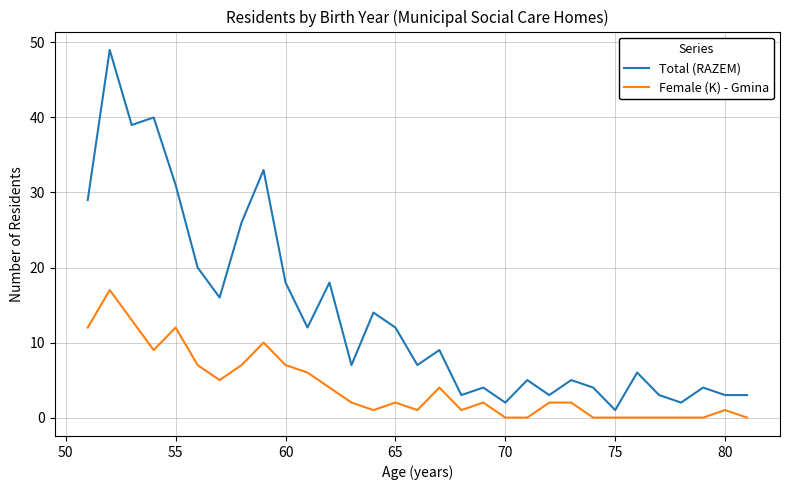

Reading left to right, what are all the values shown in this chart?

Total (RAZEM): 29	49	39	40	31	20	16	26	33	18	12	18	7	14	12	7	9	3	4	2	5	3	5	4	1	6	3	2	4	3	3
Female (K) - Gmina: 12	17	13	9	12	7	5	7	10	7	6	4	2	1	2	1	4	1	2	0	0	2	2	0	0	0	0	0	0	1	0